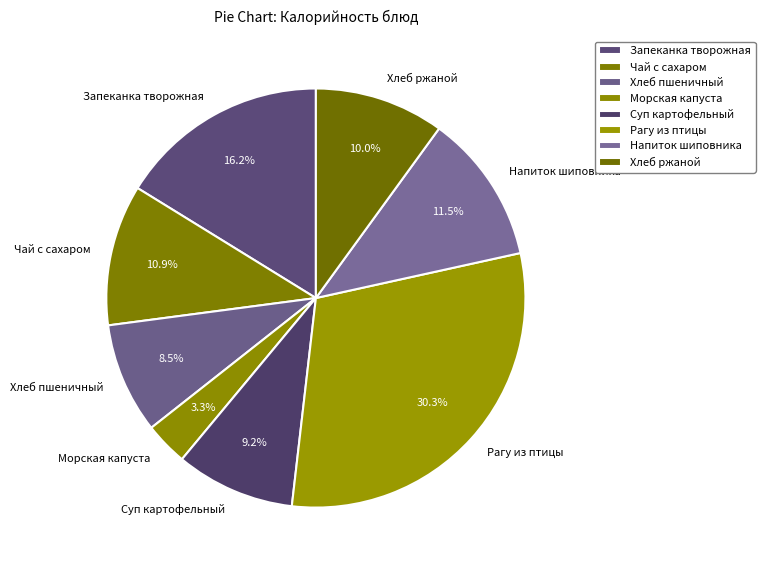

Is it true that Морская капуста is 13% of the pie?

False